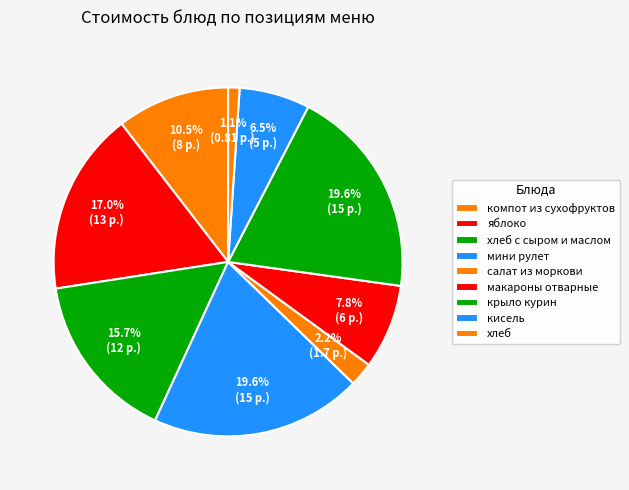

What percentage is the макароны отварные slice, to the nearest percent?

8%